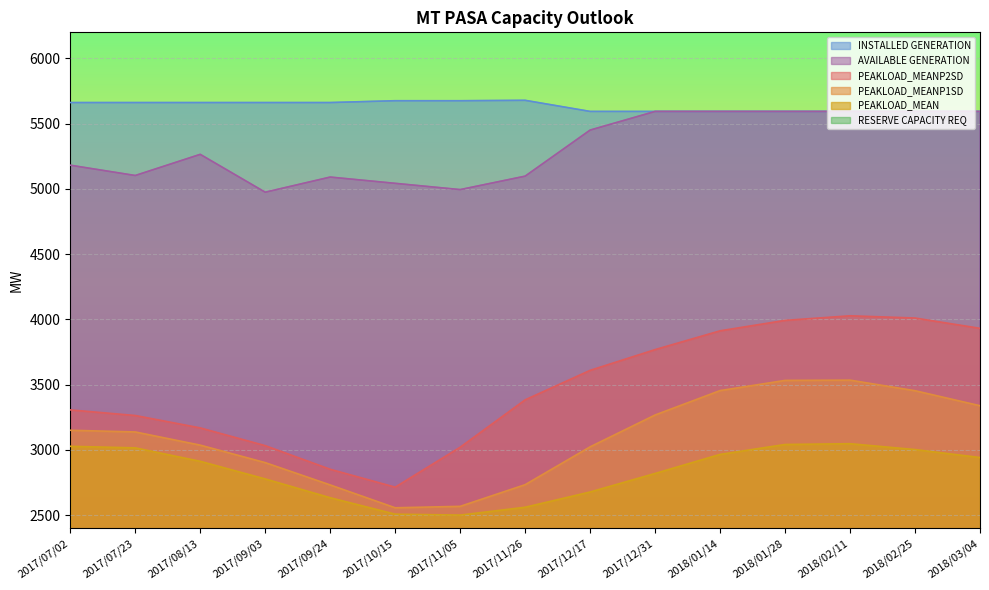

Reading right to left, list all the values displayed in this chart.

PEAKLOAD_MEANP2SD: 3932	4011	4028	3993	3913	3769	3610	3384	3021	2715	2852	3033	3169	3264	3307
PEAKLOAD_MEANP1SD: 3339	3454	3535	3533	3455	3268	3024	2734	2568	2557	2732	2903	3037	3138	3151
PEAKLOAD_MEAN: 2942	3003	3048	3042	2966	2820	2678	2561	2501	2508	2634	2778	2913	3016	3028
INSTALLED GENERATION: 5594	5594	5594	5594	5594	5594	5594	5679	5676	5676	5662	5662	5662	5662	5662
AVAILABLE GENERATION: 5594	5594	5594	5594	5594	5594	5451	5098	4995	5043	5091	4975	5265	5103	5182